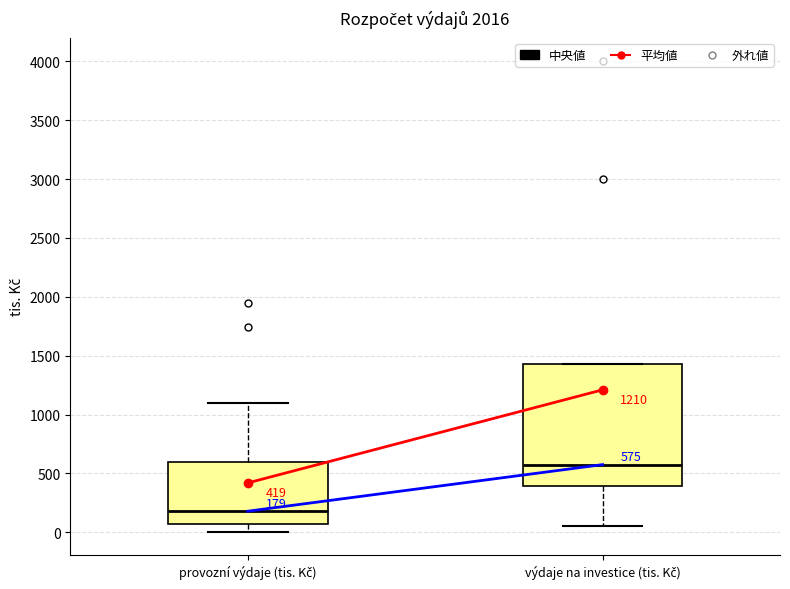

Which box's median line is the lowest?

provozní výdaje (tis. Kč)